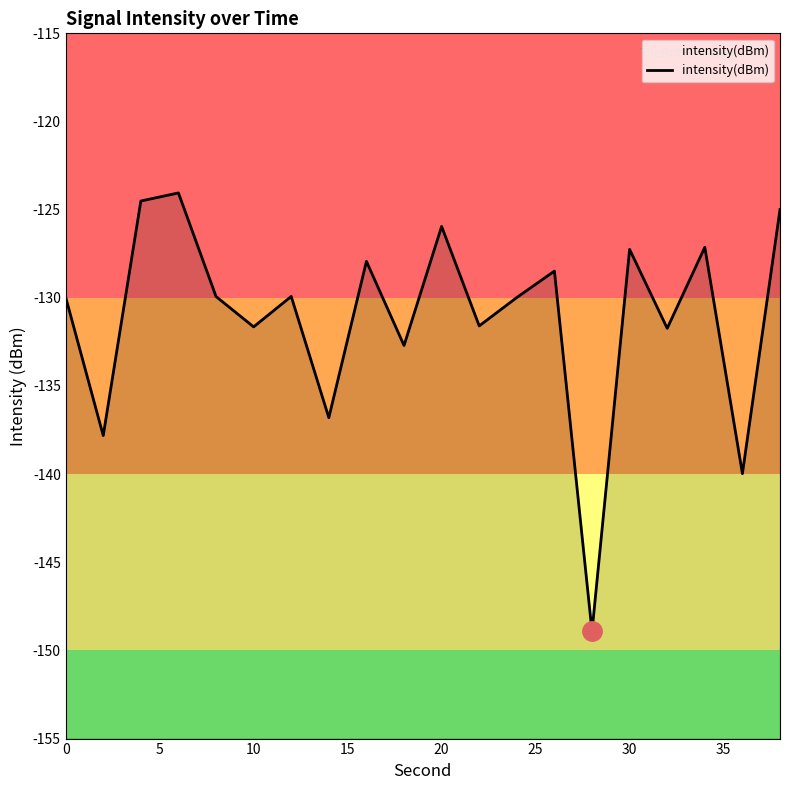

What is the average value?

-131.1